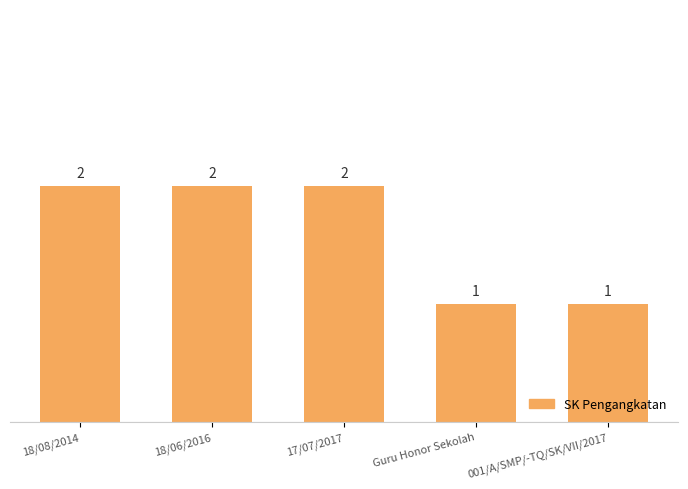

Is it true that the value at Guru Honor Sekolah is 0?

False